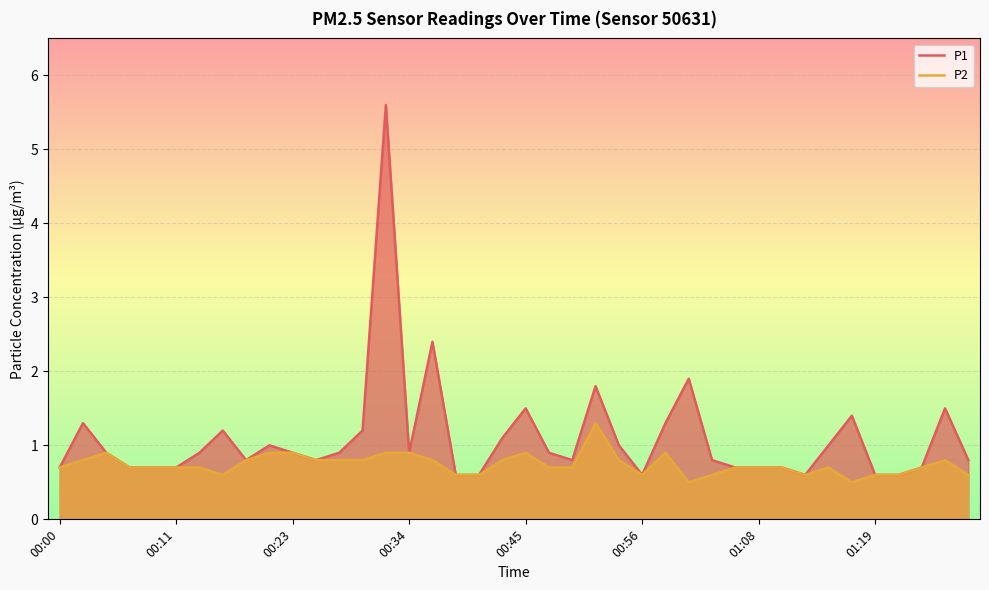

Reading left to right, transcribe all the data shown in this chart.

P1: 0.7	1.3	0.9	0.7	0.7	0.7	0.9	1.2	0.8	1.0	0.9	0.8	0.9	1.2	5.6	0.9	2.4	0.6	0.6	1.1	1.5	0.9	0.8	1.8	1.0	0.6	1.3	1.9	0.8	0.7	0.7	0.7	0.6	1.0	1.4	0.6	0.6	0.7	1.5	0.8
P2: 0.7	0.8	0.9	0.7	0.7	0.7	0.7	0.6	0.8	0.9	0.9	0.8	0.8	0.8	0.9	0.9	0.8	0.6	0.6	0.8	0.9	0.7	0.7	1.3	0.8	0.6	0.9	0.5	0.6	0.7	0.7	0.7	0.6	0.7	0.5	0.6	0.6	0.7	0.8	0.6